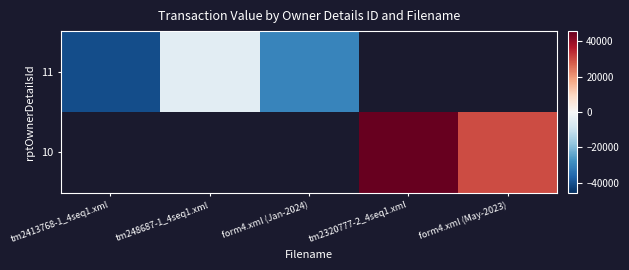

Is it true that 10 equals 45810.8 at tm2320777-2_4seq1.xml?

True